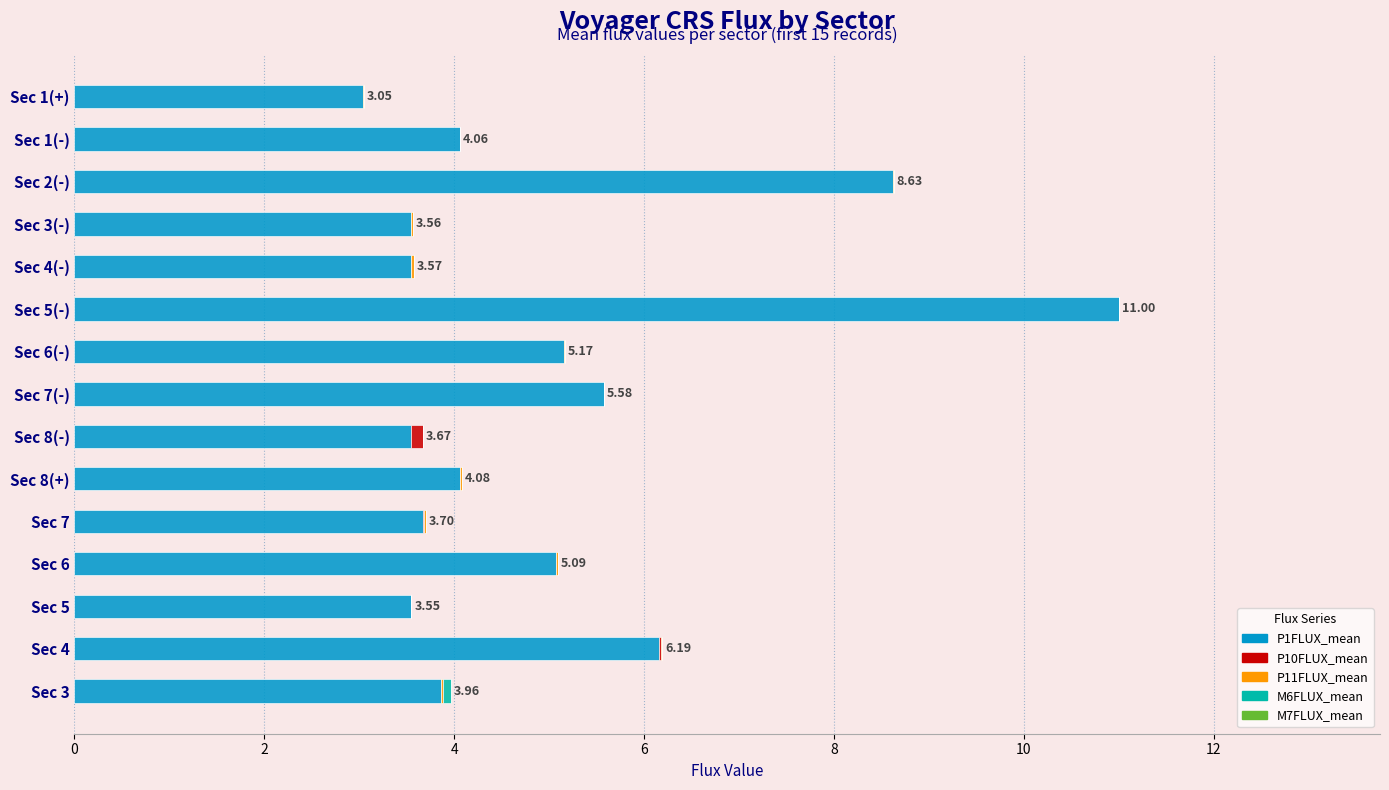

At which category is the sum across all series the highest?

Sec 5(-)